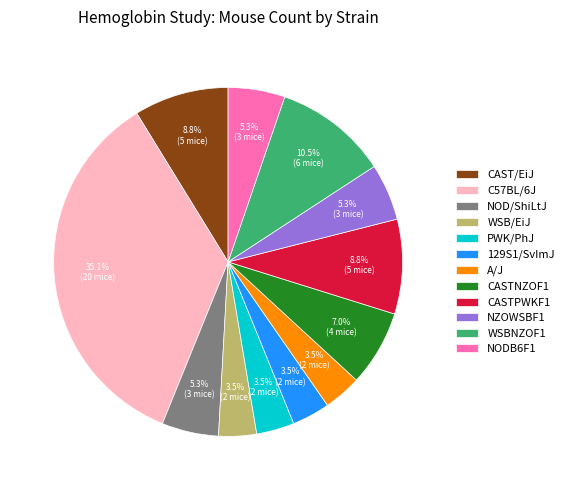

What is the ratio of the value at WSBNZOF1 to the value at CASTPWKF1?

1.2